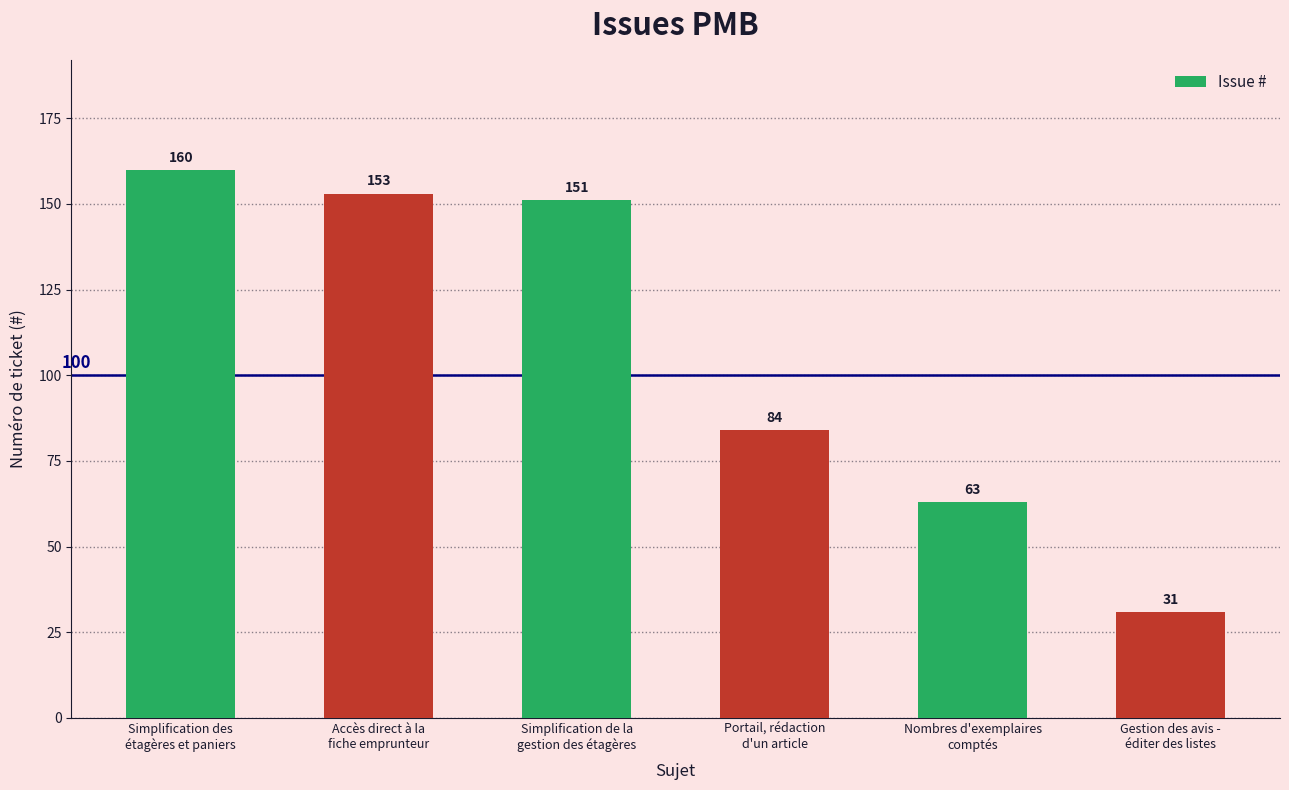

What position from the right is Portail, rédaction
d'un article?

3